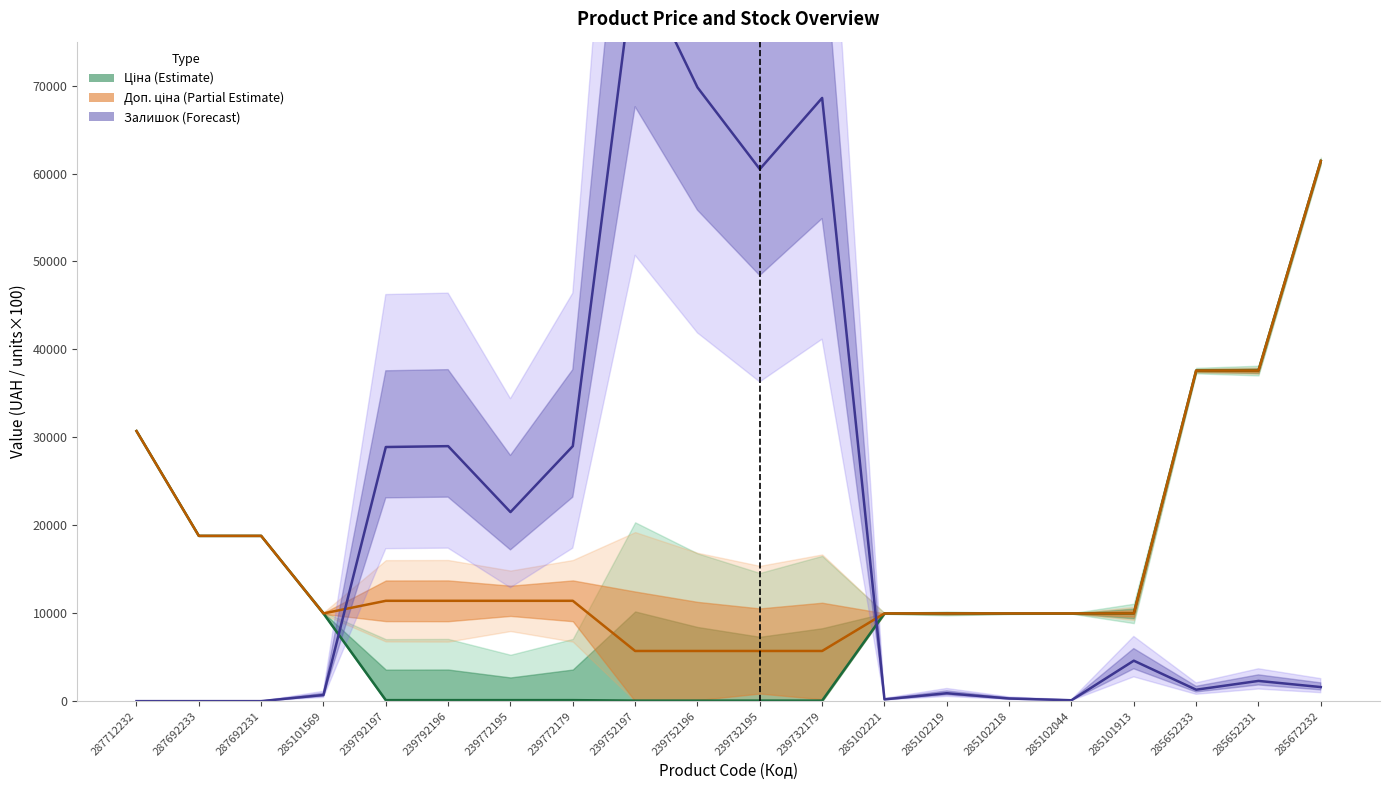

At 239732195, list the series in order from largest to smallest.

Залишок, Доп. ціна, Ціна